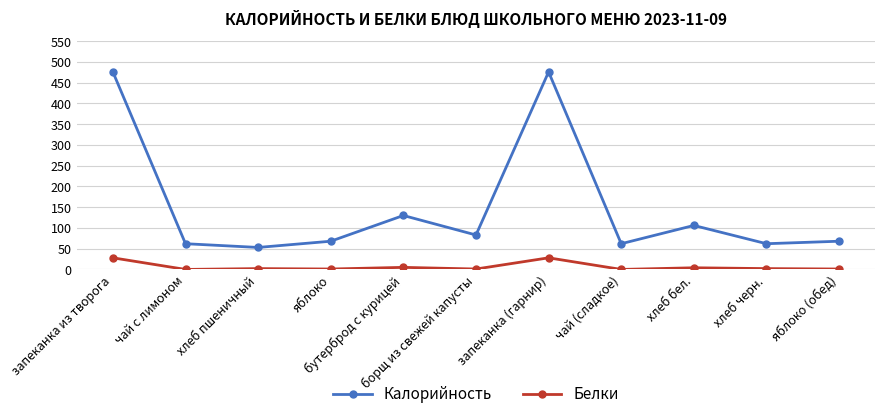

In Калорийность, how many points are higher than both neighbors (excluding endpoints)?

3